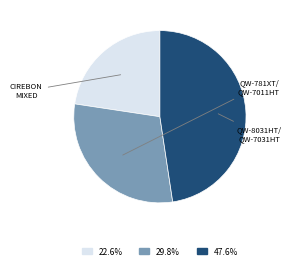

Is there a majority slice in this chart?

No